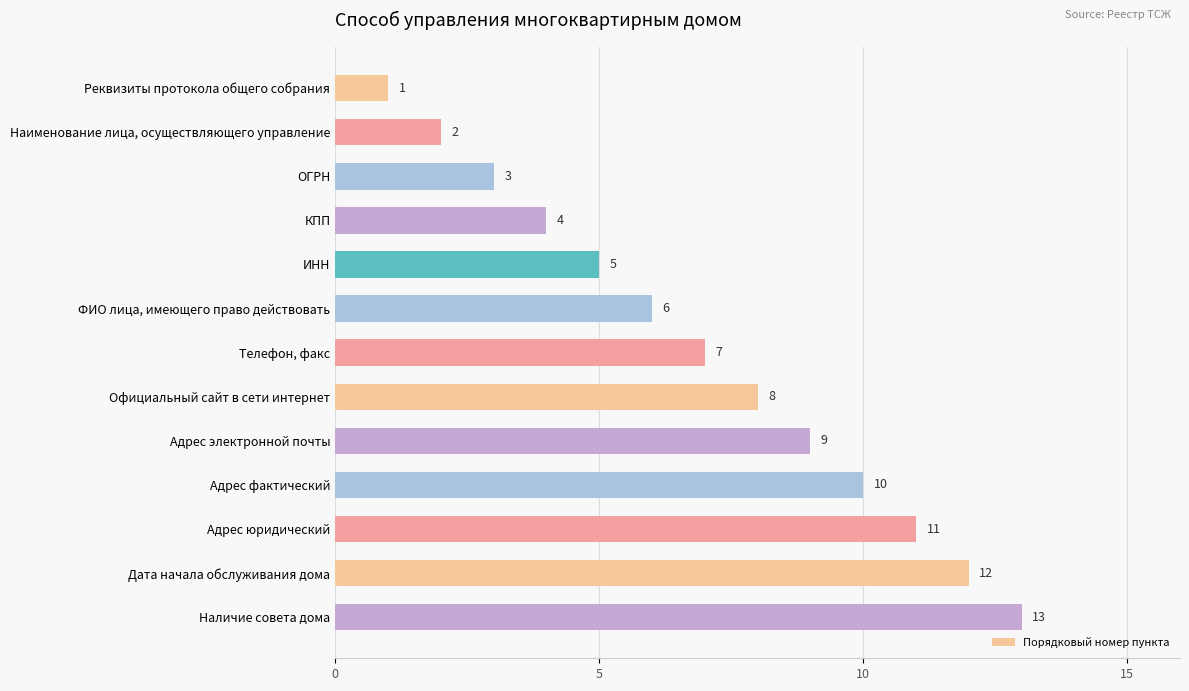

Is it true that the value at Реквизиты протокола общего собрания is 1?

True